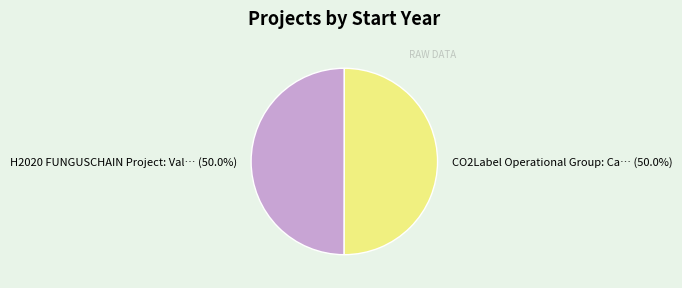

How many slices are in this pie chart?

2